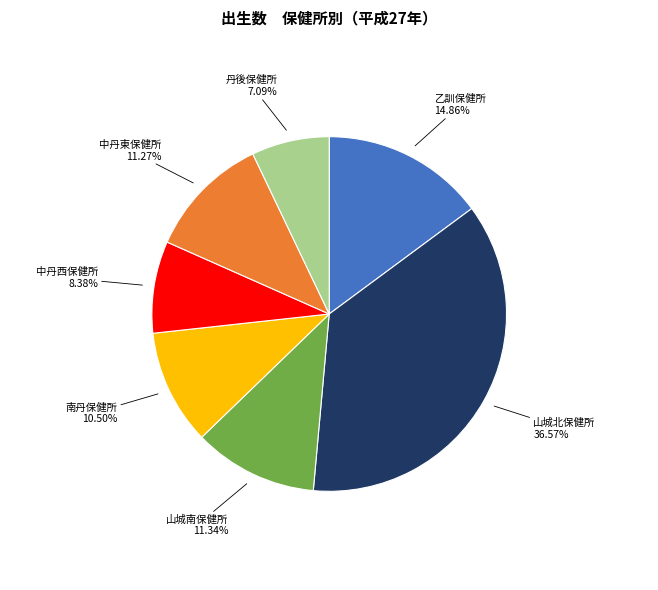

Does any single category account for the majority?

No